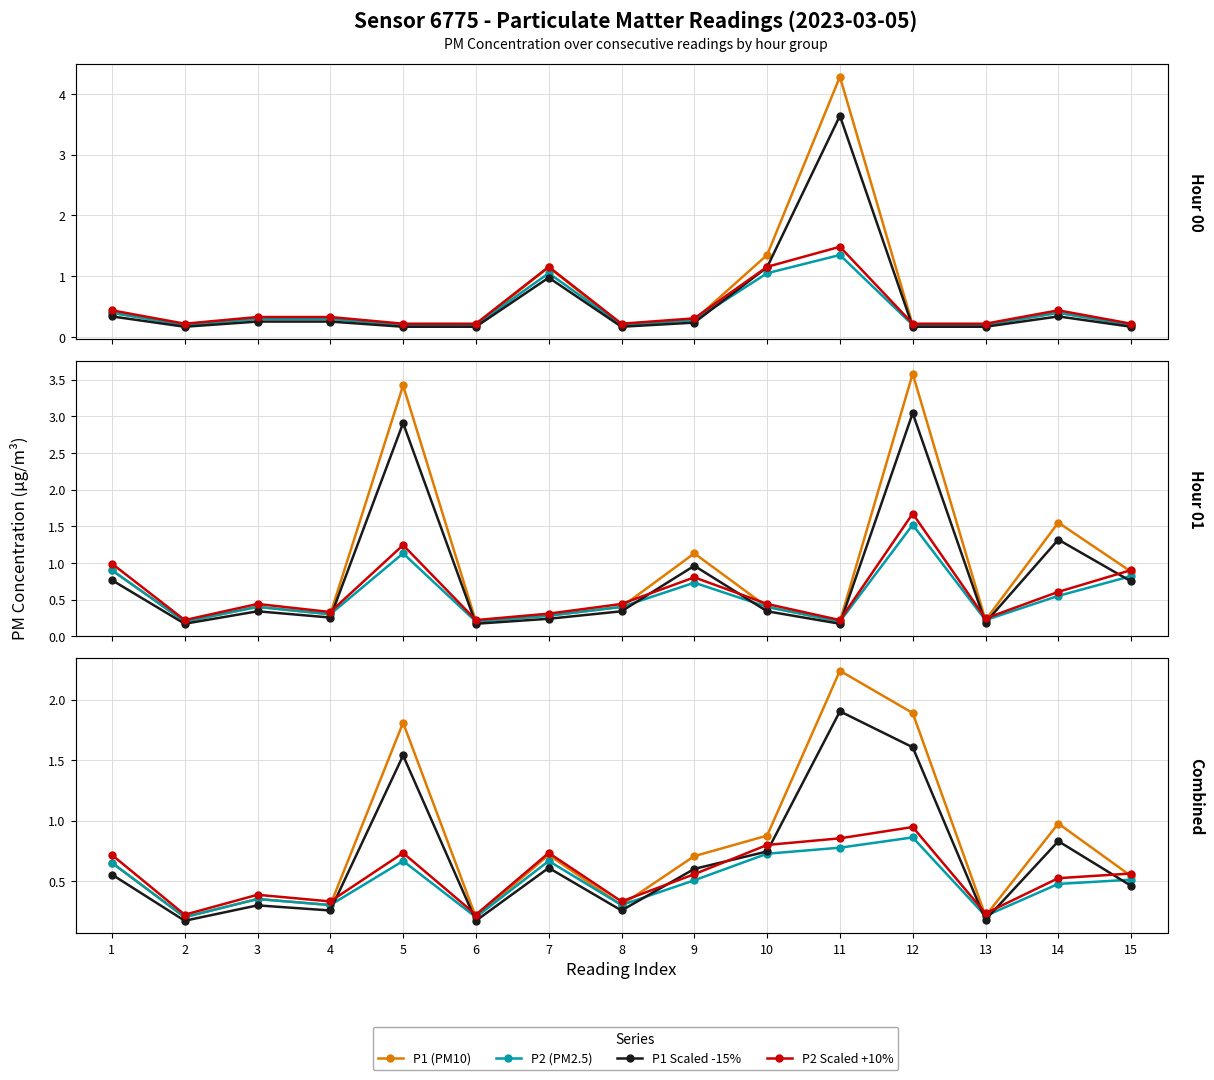

How many lines are shown in the chart?

4